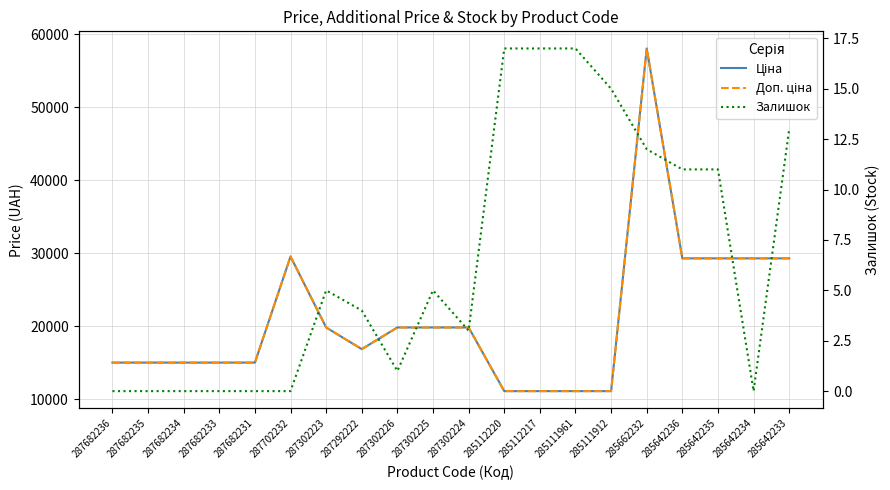

What is the total value across all series at 287302225?

39667.1